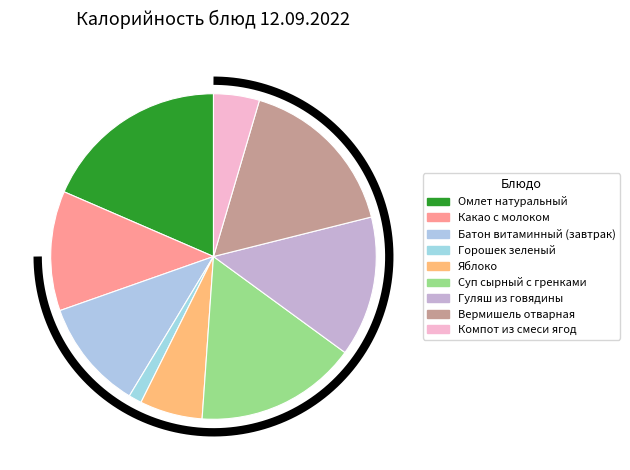

What is the change in value from Омлет натуральный to Какао с молоком?

-71